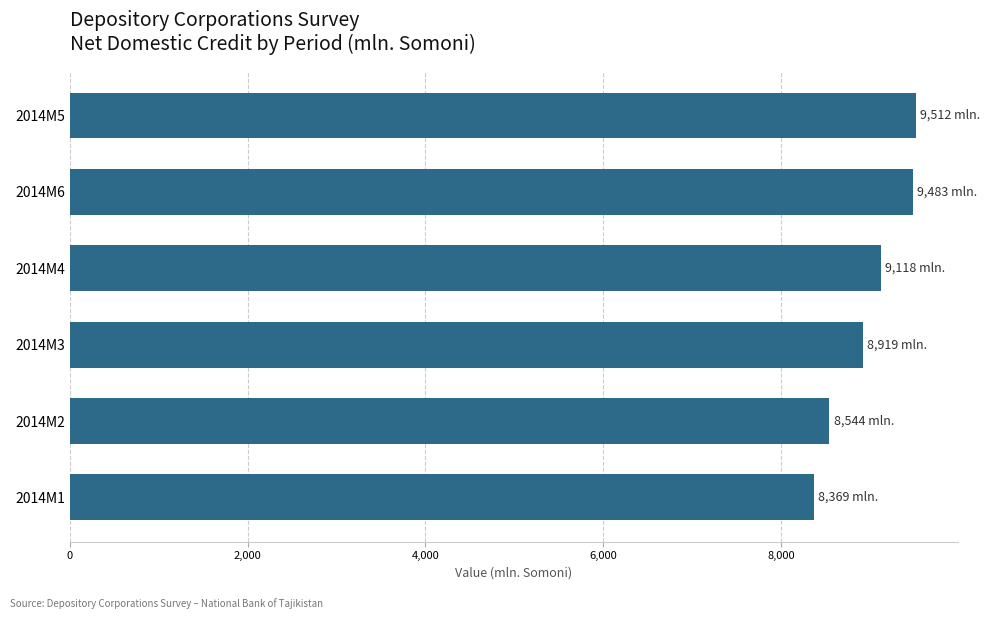

The value at 2014M1 is 4286.8. True or false?

False